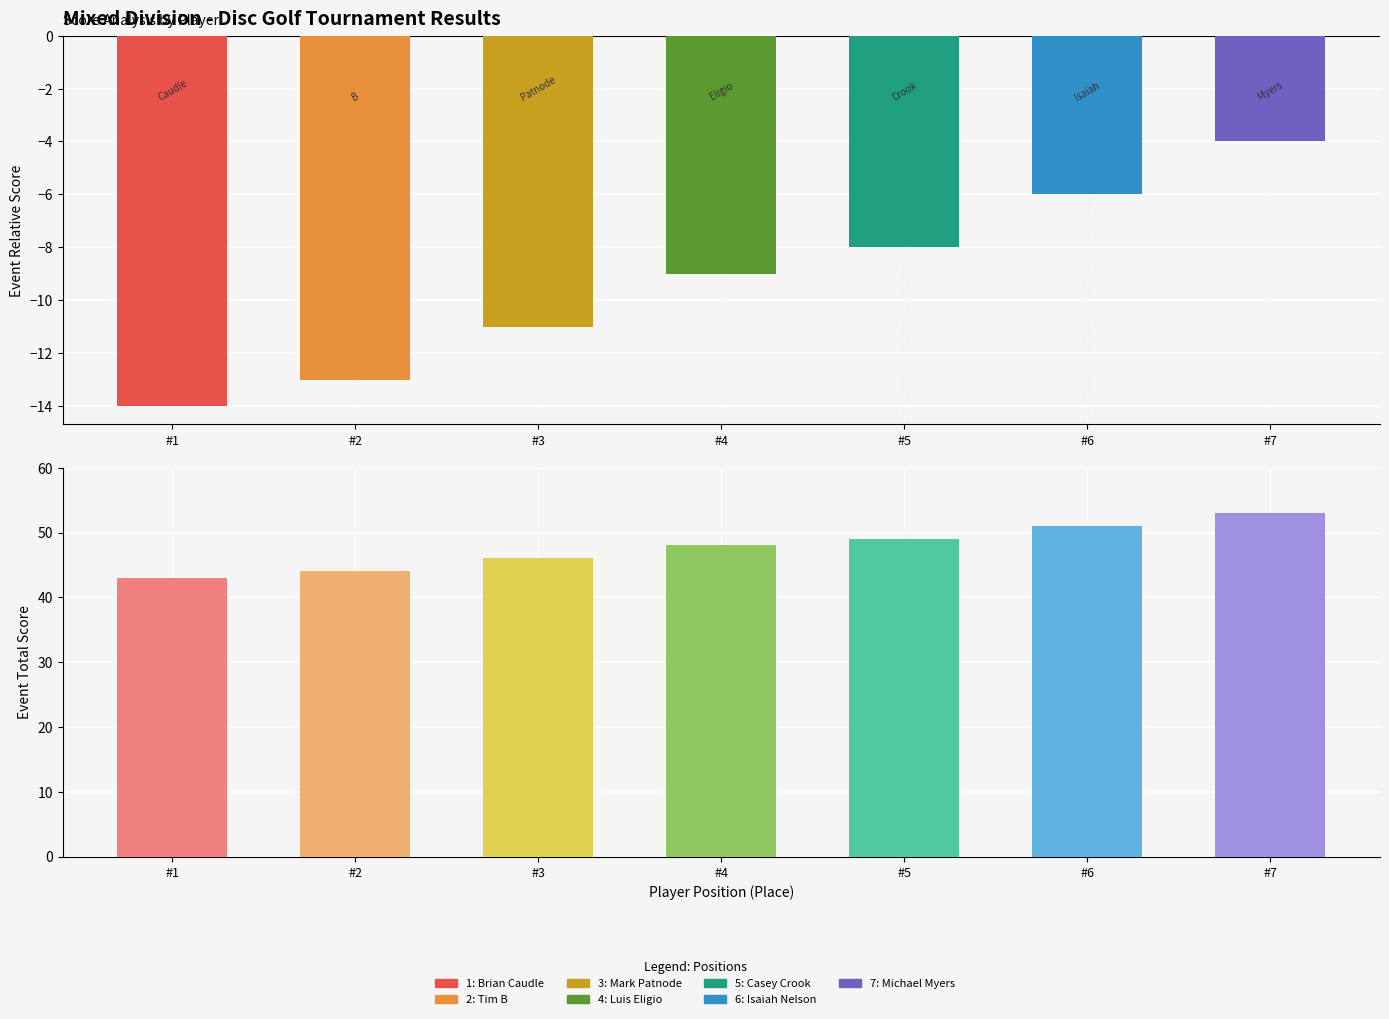

What is the difference between the maximum and minimum values in the round_relative_score series?

10